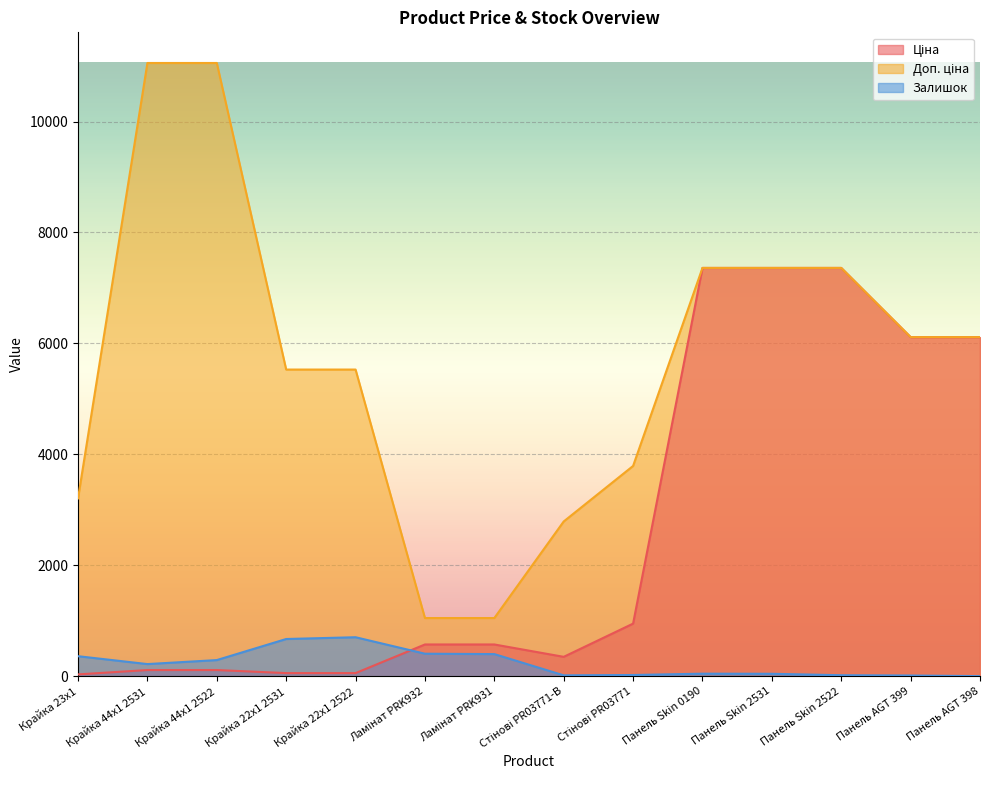

What is the label of the 2nd point from the right?

Панель AGT 399